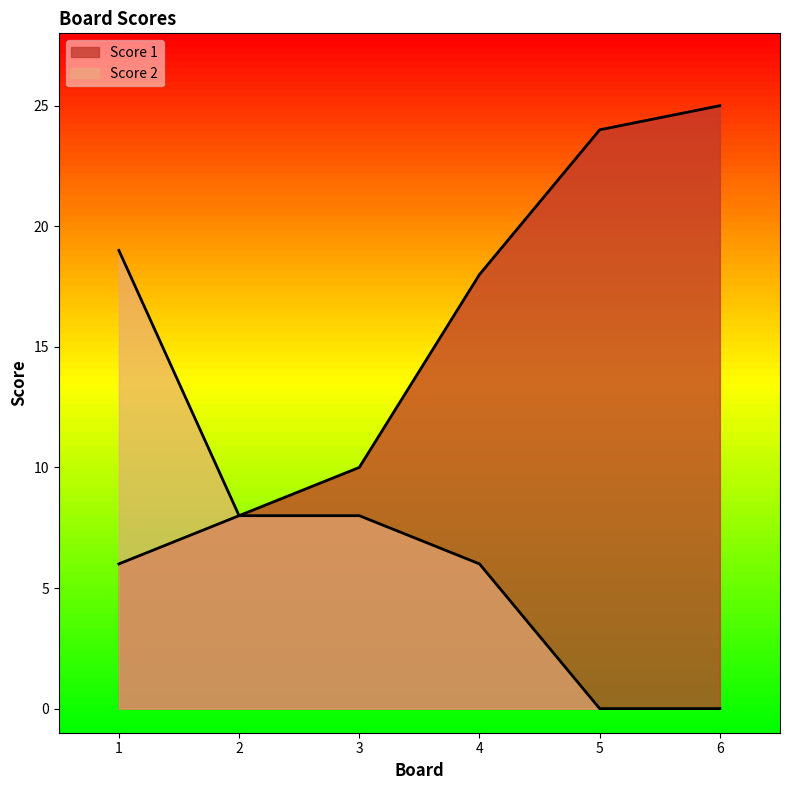

At 6, list the series in order from smallest to largest.

Score 2, Score 1